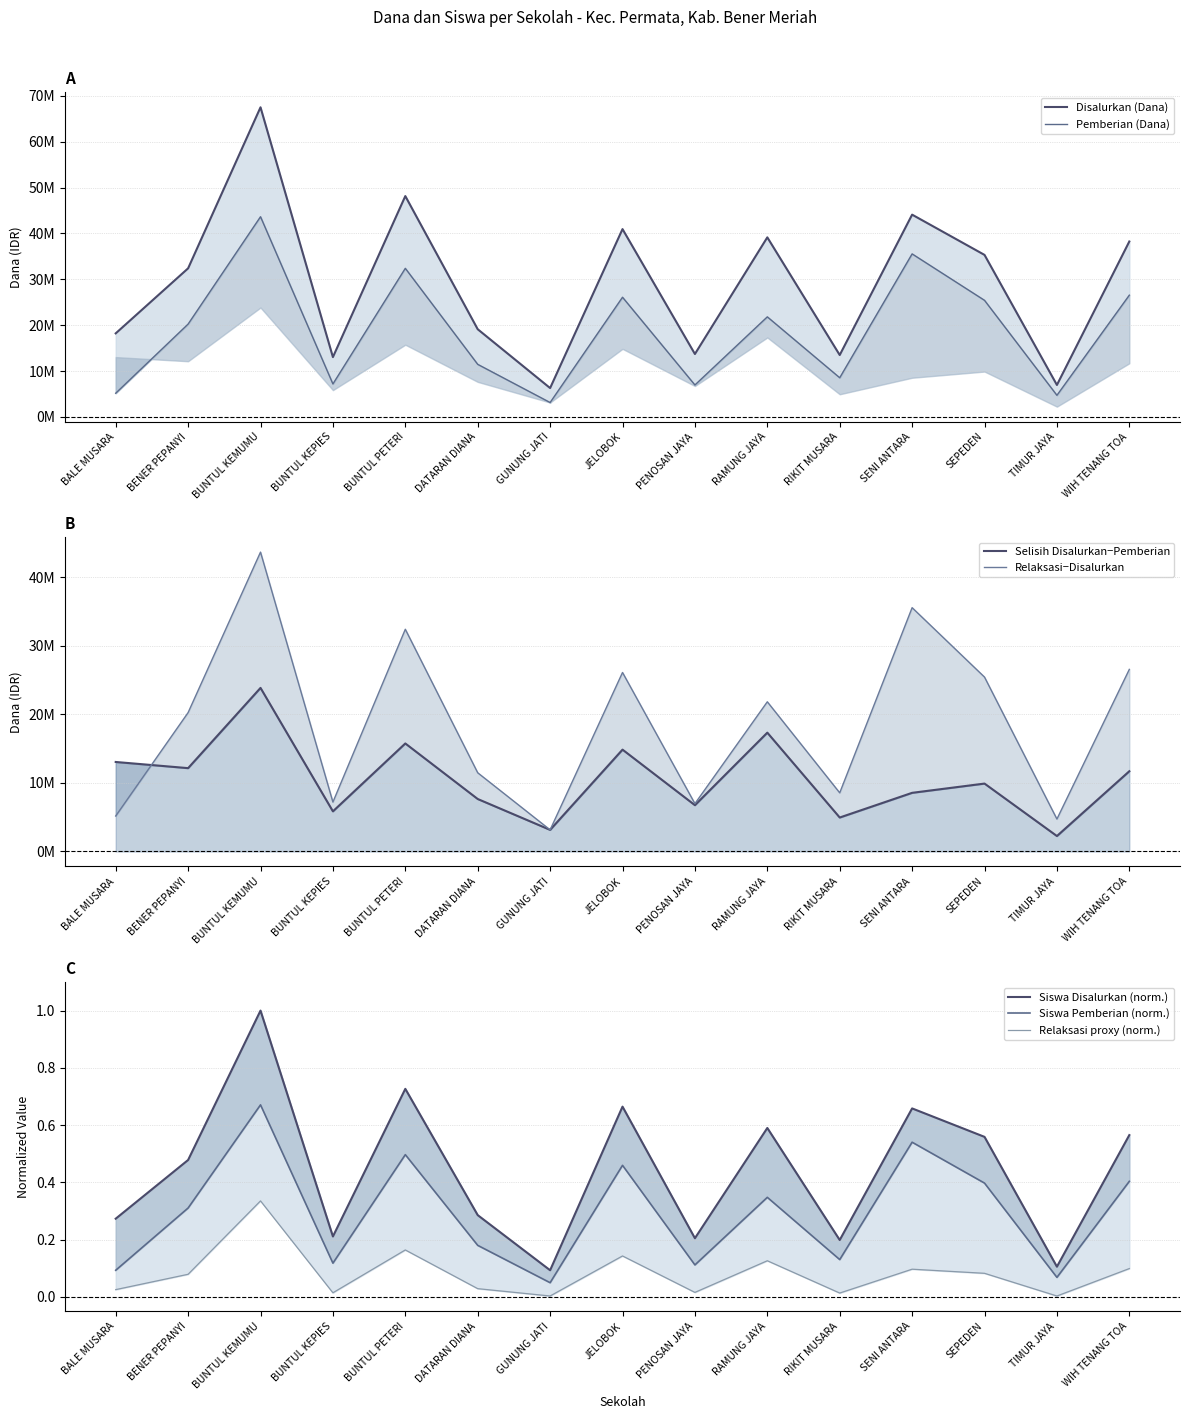

Which series has the widest spread of values?

Disalurkan (Dana)